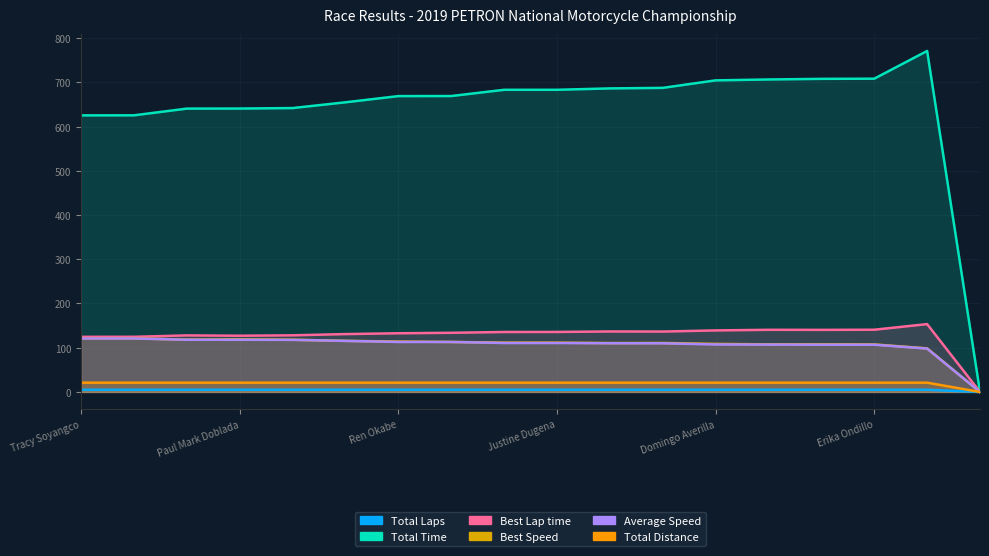

Is the value of Best Lap time at Paul Mark Doblada greater than the value of Total Distance at Paul Mark Doblada?

Yes